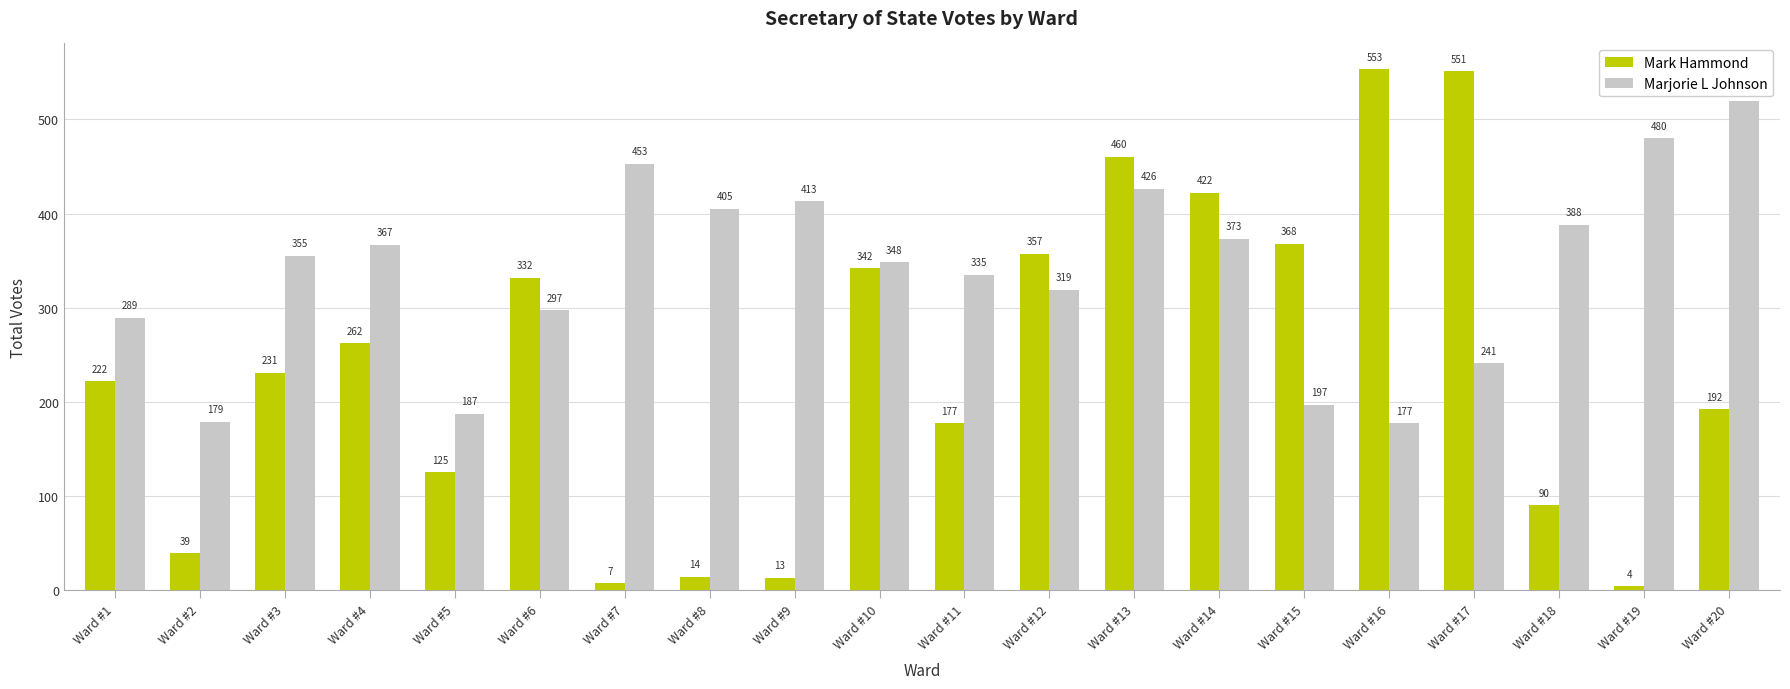

The value of Marjorie L Johnson at Ward #15 is 197. True or false?

True